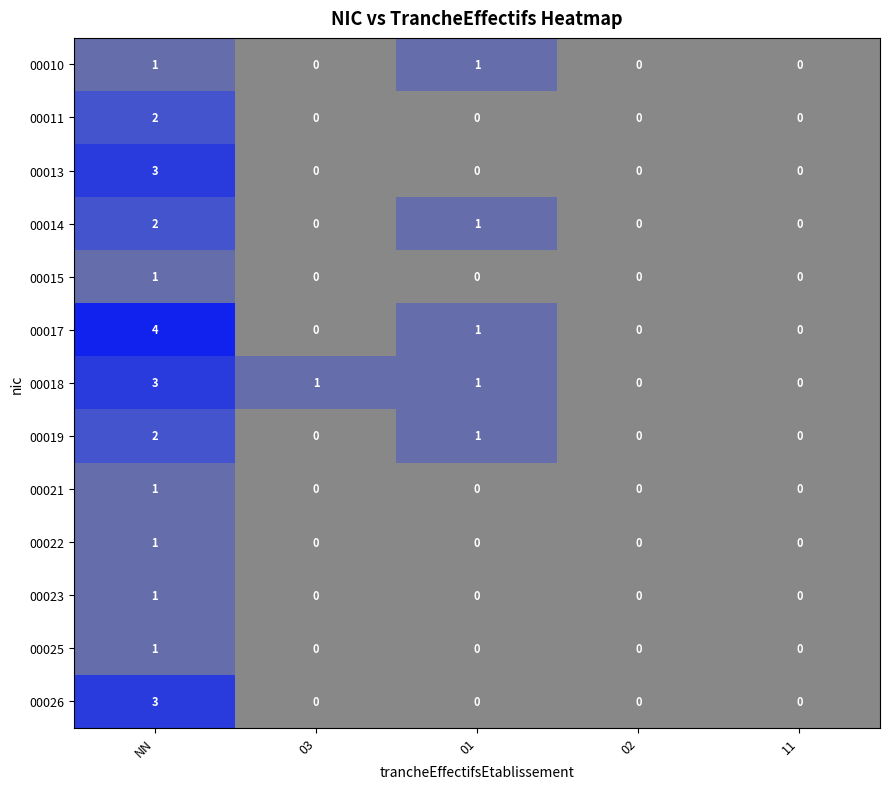

Count the number of data series in this chart.

13